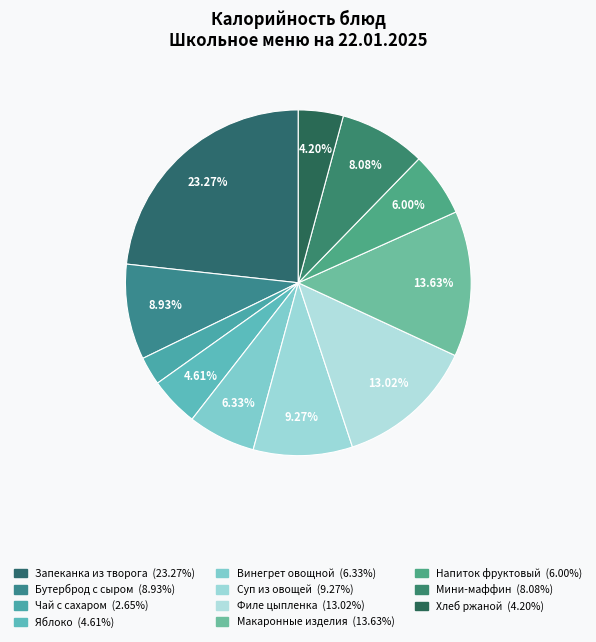

What percentage is the Запеканка из творога slice, to the nearest percent?

23%